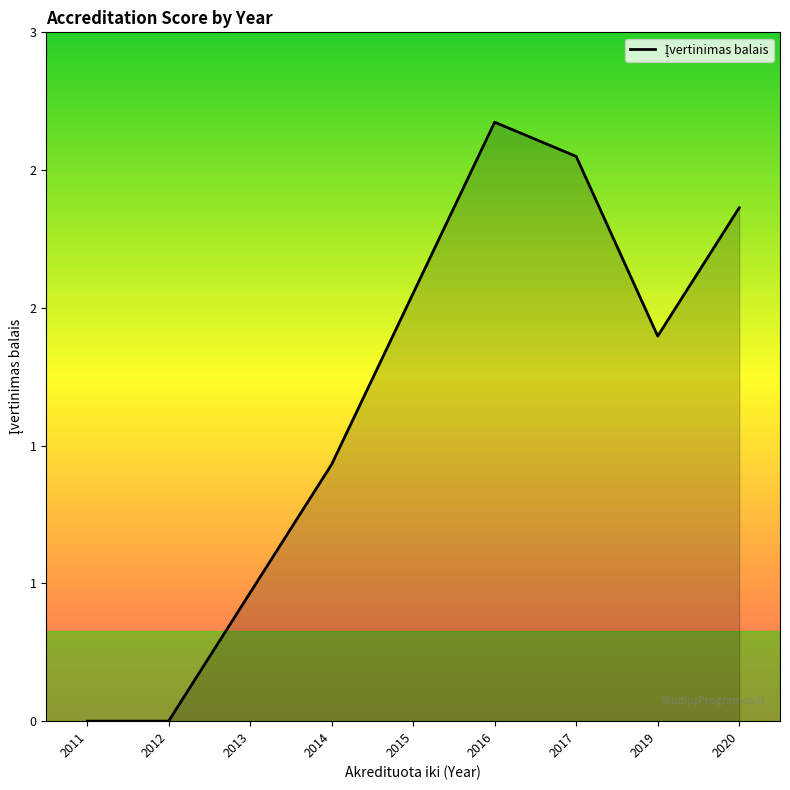

What is the change in value from 2011 to 2014?

+1.0